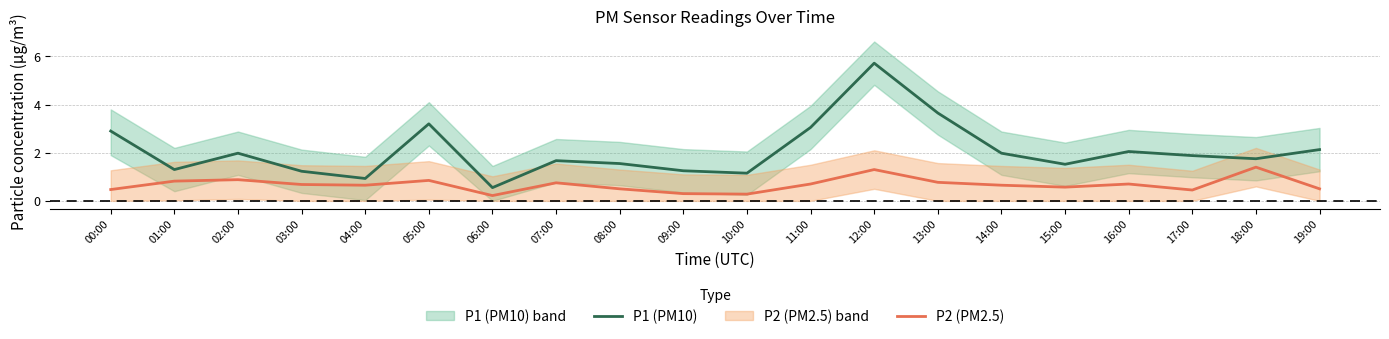

Reading left to right, extract all data points from this chart.

P1 (PM10): 2.9	1.3	2.0	1.2	0.9	3.2	0.6	1.7	1.6	1.2	1.1	3.0	5.7	3.6	2.0	1.5	2.0	1.9	1.8	2.1
P2 (PM2.5): 0.5	0.8	0.9	0.7	0.7	0.8	0.2	0.8	0.5	0.3	0.3	0.7	1.3	0.8	0.7	0.6	0.7	0.5	1.4	0.5